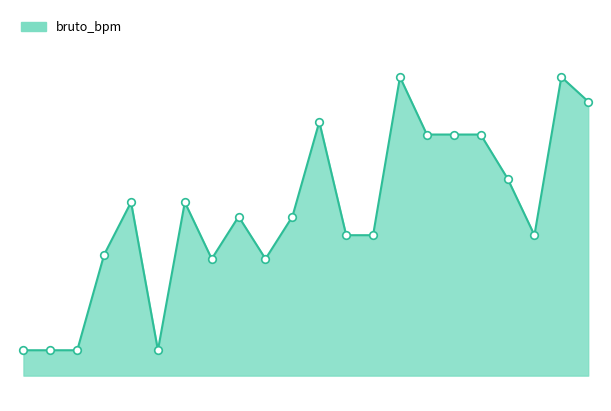

Does the chart have visible grid lines?

No